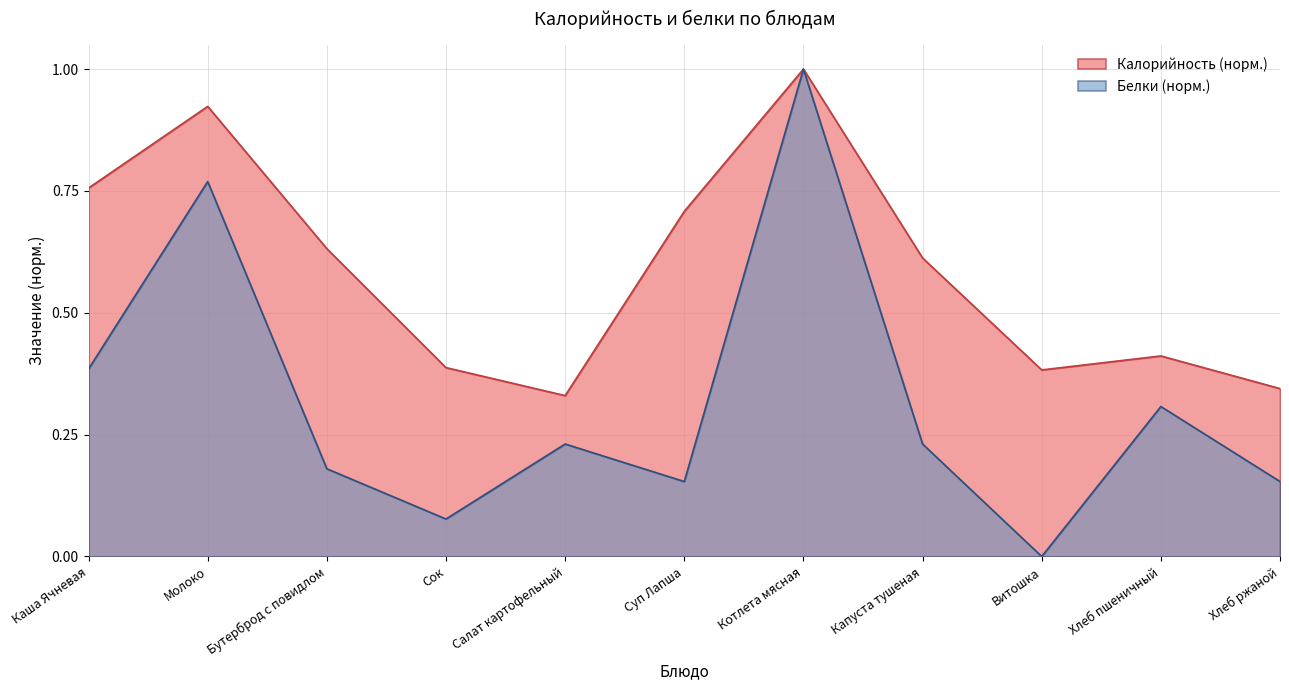

Which series has the largest total across all categories?

Калорийность (норм.)